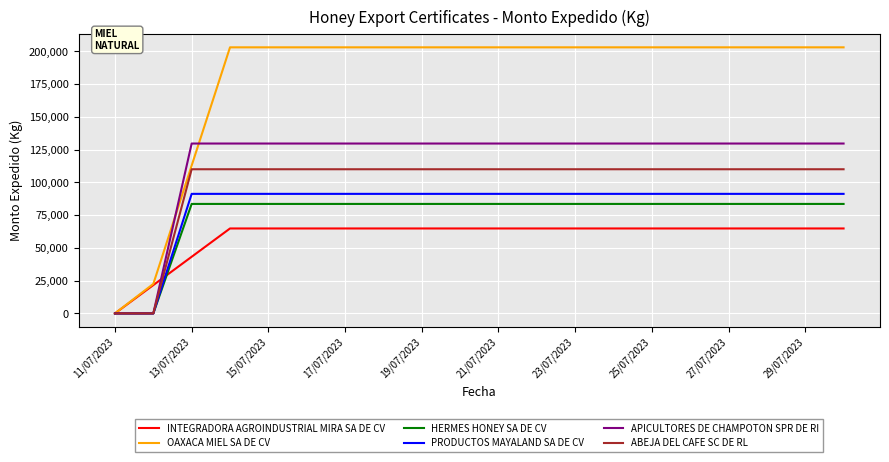

Which series has the largest total across all categories?

OAXACA MIEL SA DE CV